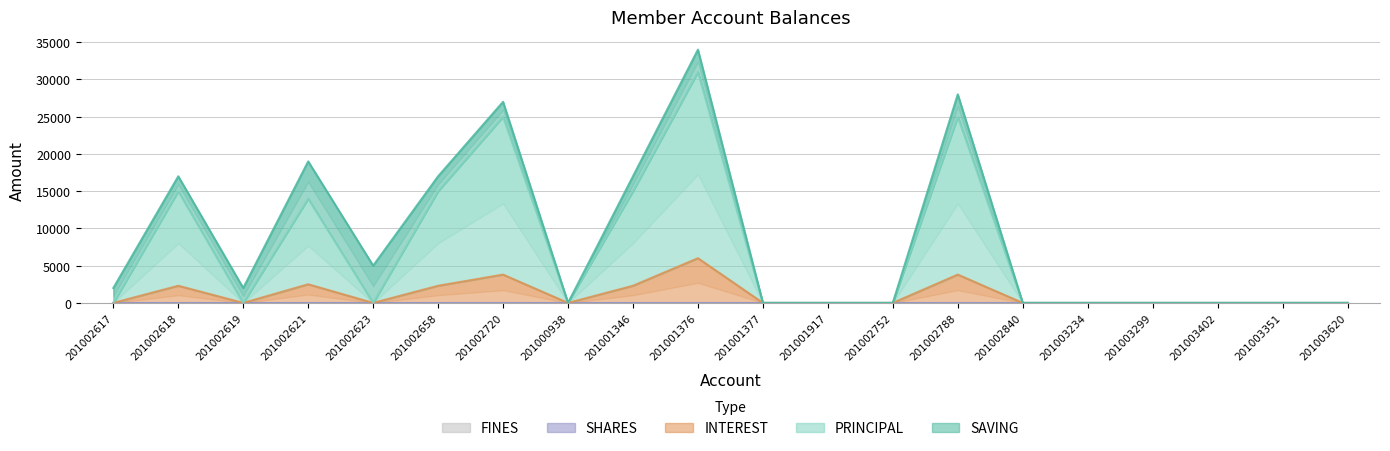

The value of SAVING at 201002720 is 1147. True or false?

False